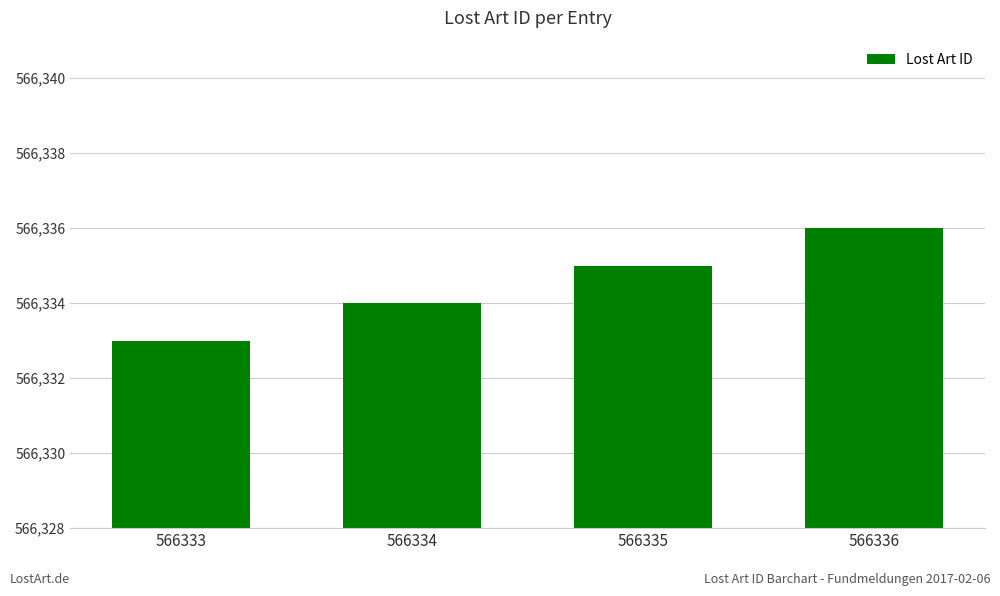

Count the number of categories in the chart.

4